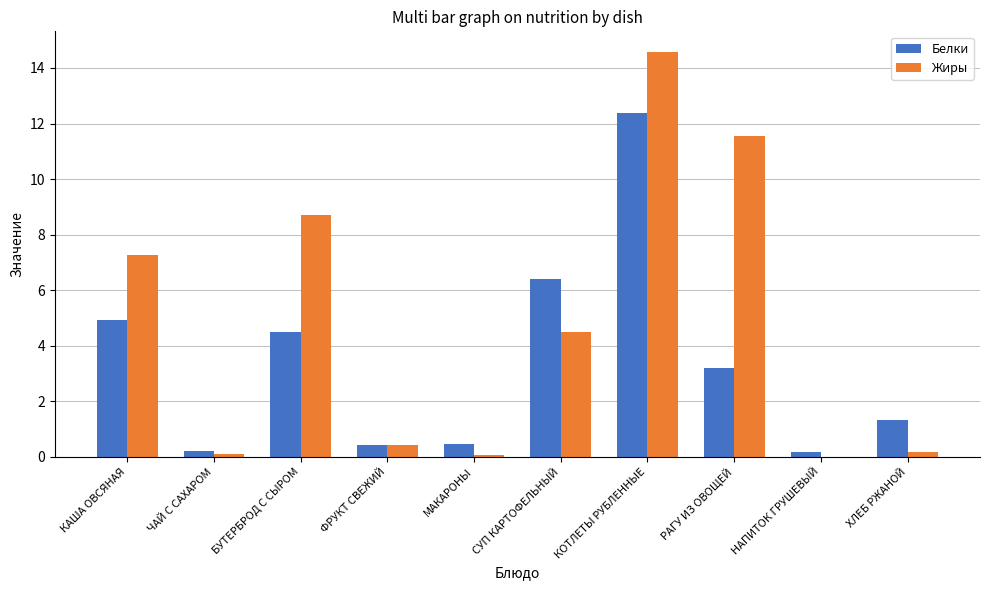

The value of Белки at РАГУ ИЗ ОВОЩЕЙ is 3.2. True or false?

True